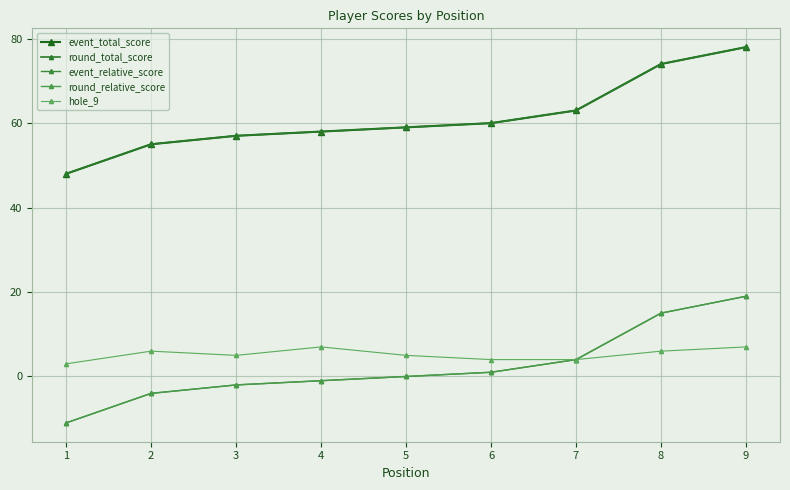

Is it true that round_total_score equals 78 at 9?

True